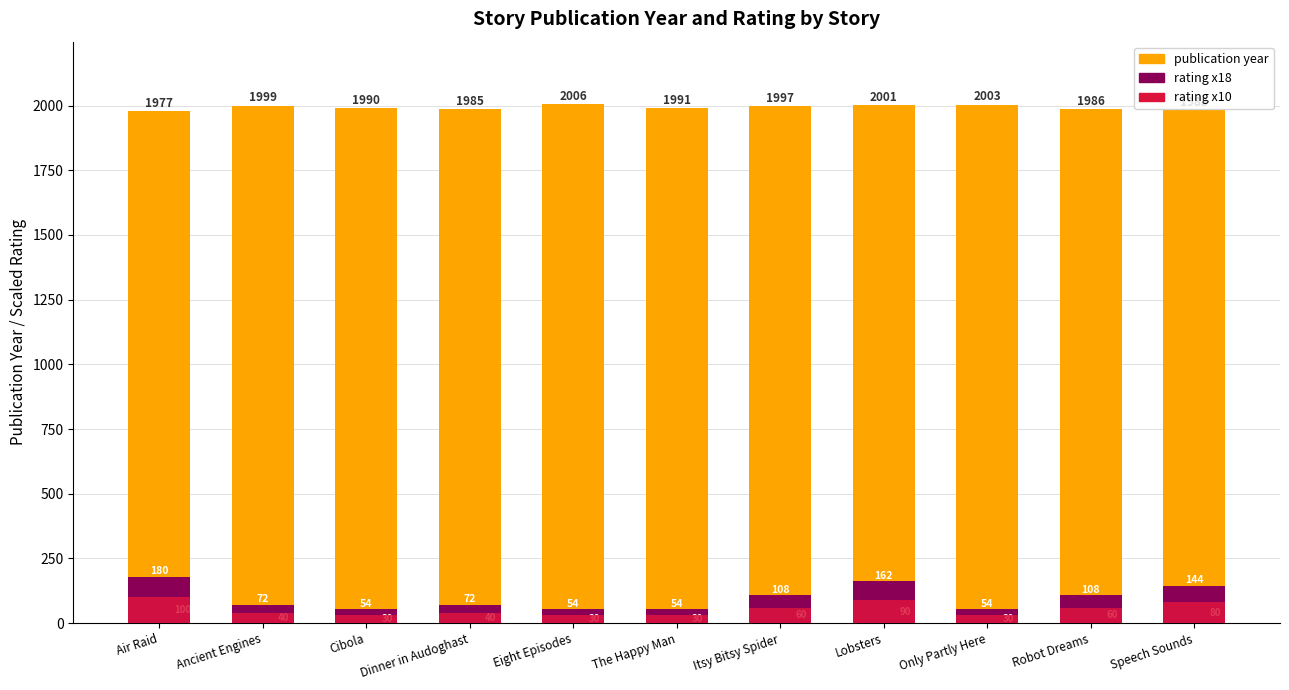

Which category has the lowest value in the publication year series?

Air Raid